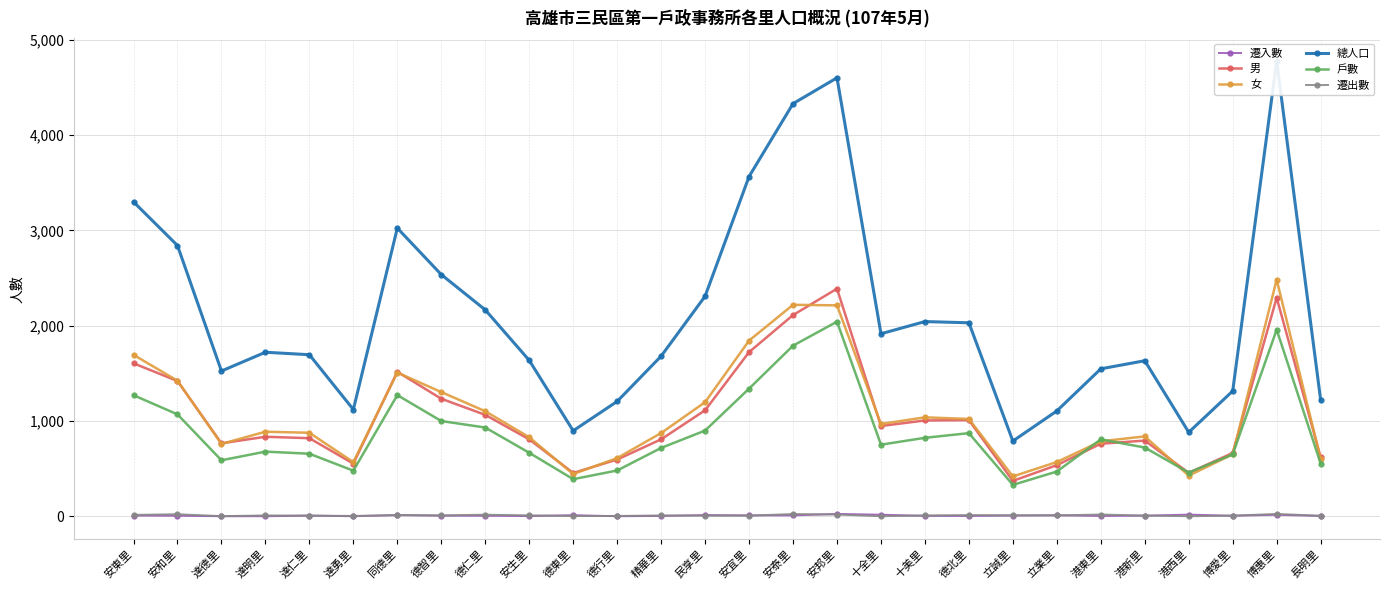

True or false: 男 has a value of 369 at 德智里.

False